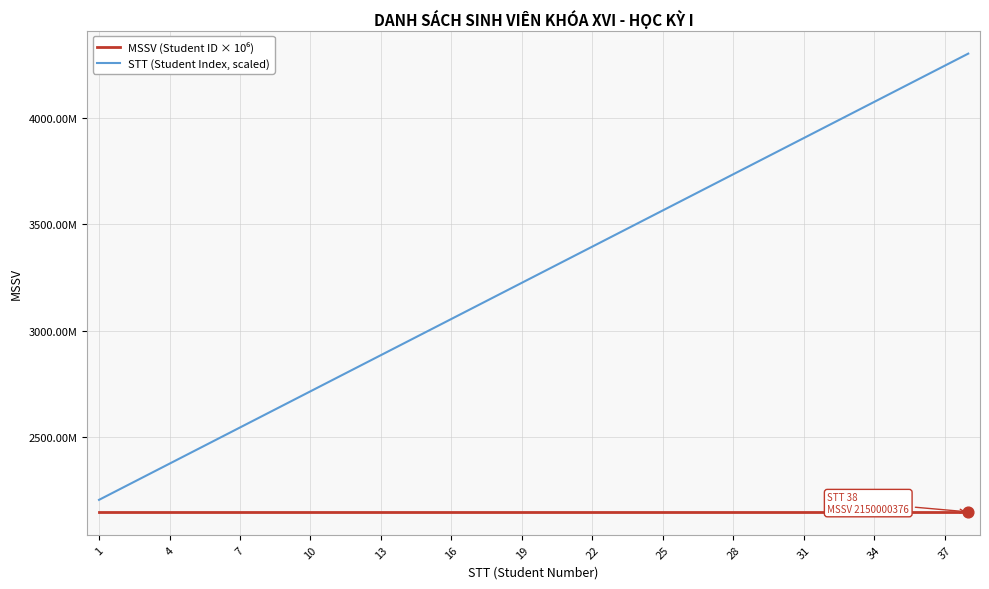

Is this an area chart (filled region under the line)?

No